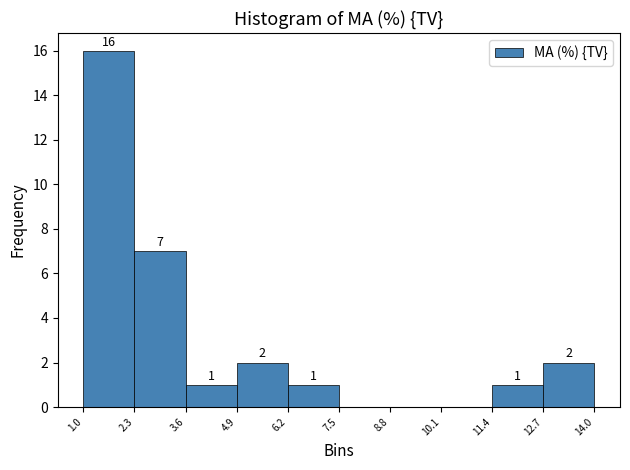

Which range on the x-axis has the tallest bar?

1.0 to 2.3